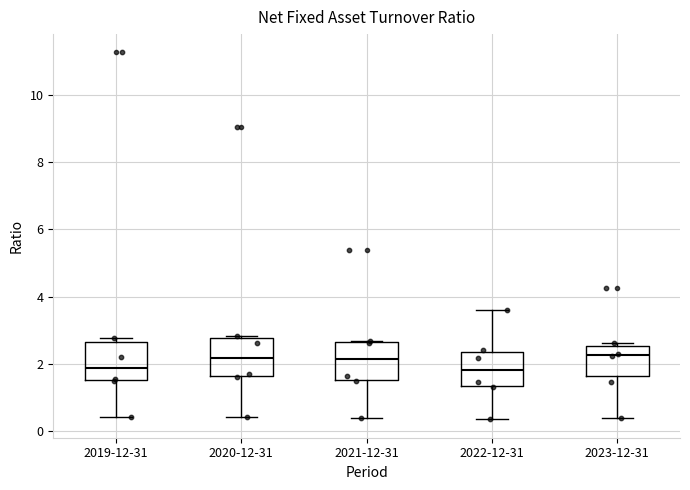

Reading left to right, read every box against the y-axis: the position of its median line, the range the box covers, and the ends of its whiskers. The values are not printed on the chart, so give them approximately, as read against the axis.

2019-12-31: median 1.8, box 1.6 to 2.6, whiskers 0.4 to 2.8
2020-12-31: median 2.2, box 1.6 to 2.8, whiskers 0.4 to 2.8
2021-12-31: median 2.2, box 1.6 to 2.6, whiskers 0.4 to 2.6
2022-12-31: median 1.8, box 1.4 to 2.4, whiskers 0.4 to 3.6
2023-12-31: median 2.2, box 1.6 to 2.6, whiskers 0.4 to 2.6 (just above the box's upper edge)